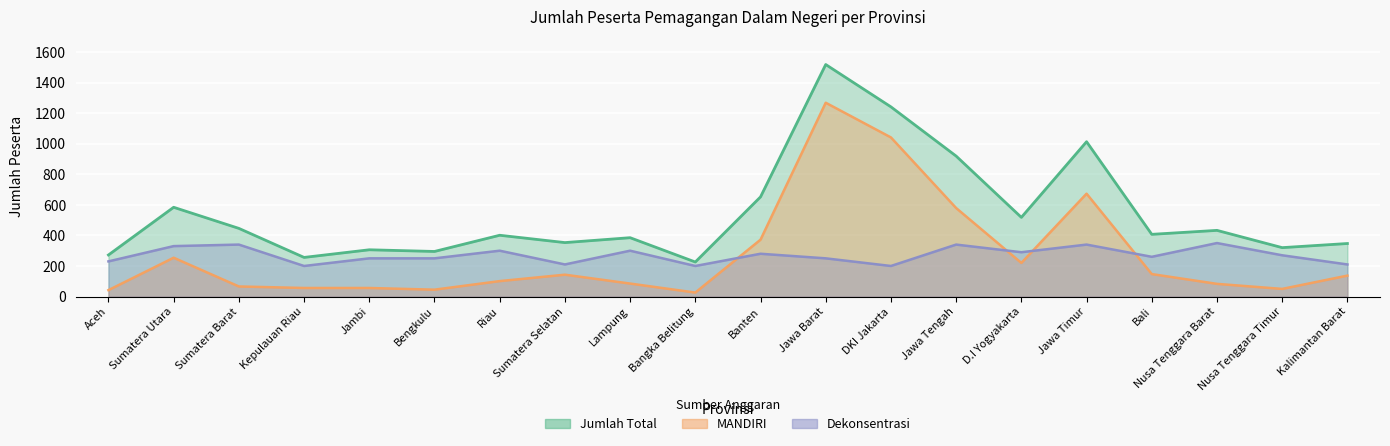

Between Sumatera Barat and Sumatera Utara, which is larger?

Sumatera Barat